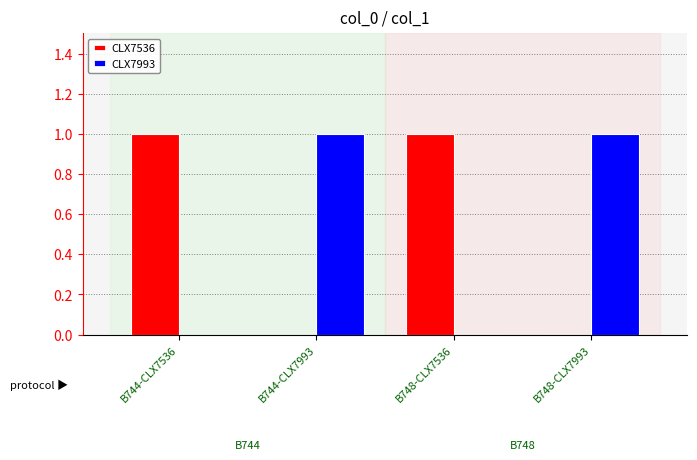

The CLX7993 series shows 0 at B748-CLX7536. True or false?

True